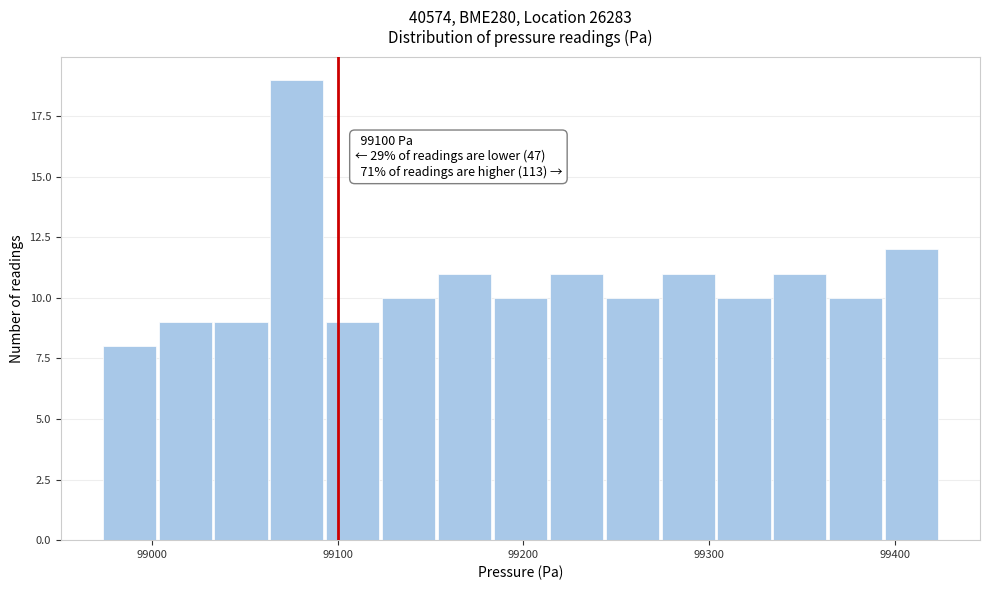

Read against the x-axis, roughly where is the centre of the tallest bar?

99080